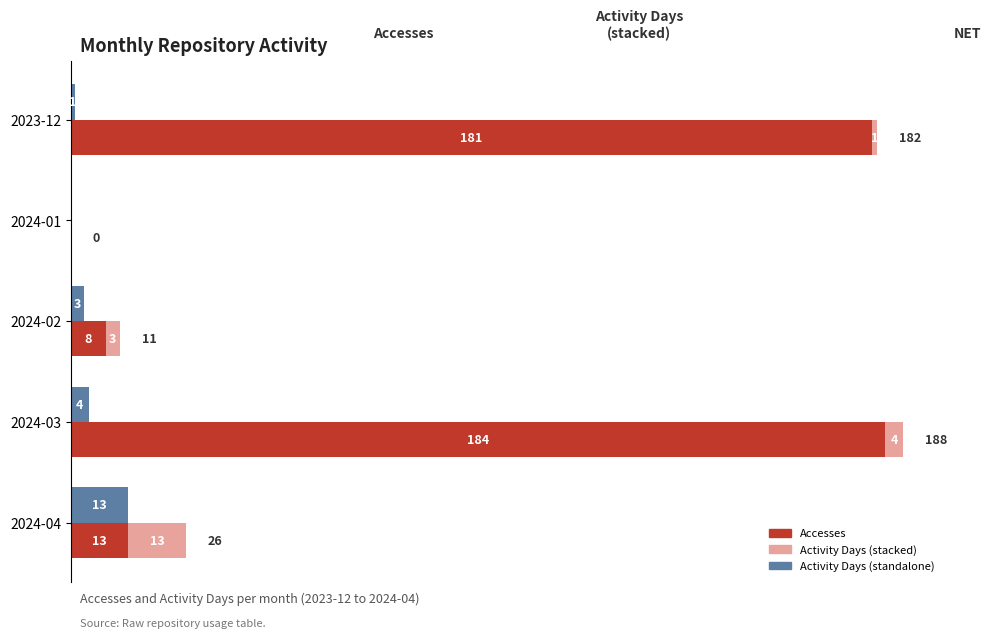

What is the value of the Activity Days bar at the 5th from the left?

13